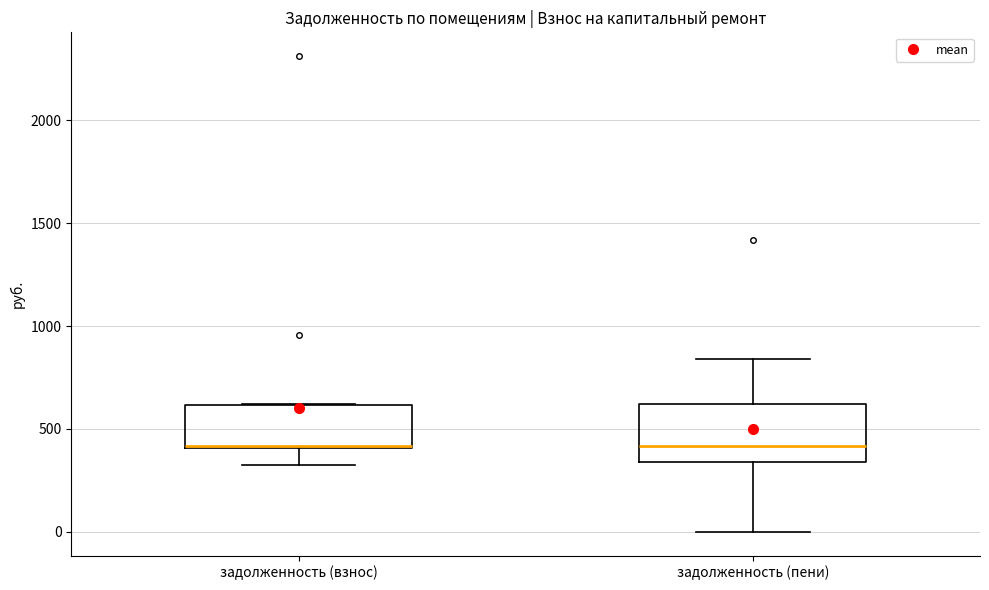

Which box is the tallest, from its lower edge to its upper edge?

задолженность (пени)